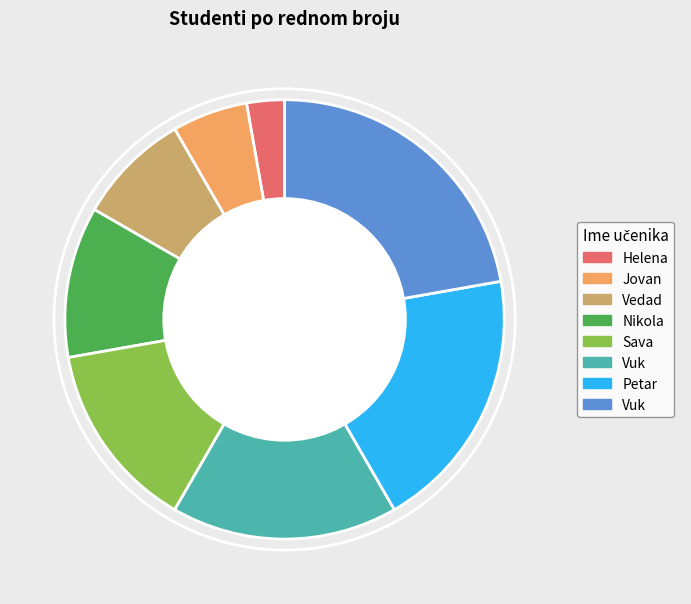

Is there any slice that represents more than half of the pie?

No